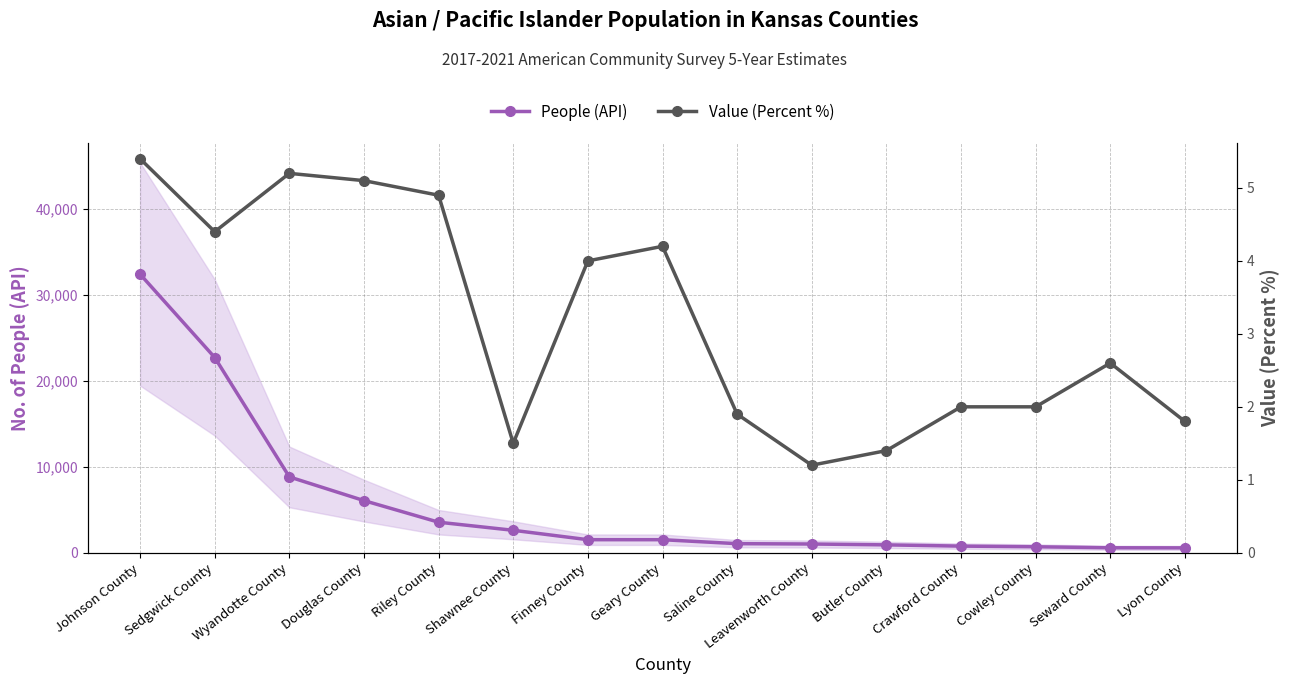

Rank the categories by Value (Percent %) value from highest to lowest.

Johnson County, Wyandotte County, Douglas County, Riley County, Sedgwick County, Geary County, Finney County, Seward County, Crawford County, Cowley County, Saline County, Lyon County, Shawnee County, Butler County, Leavenworth County